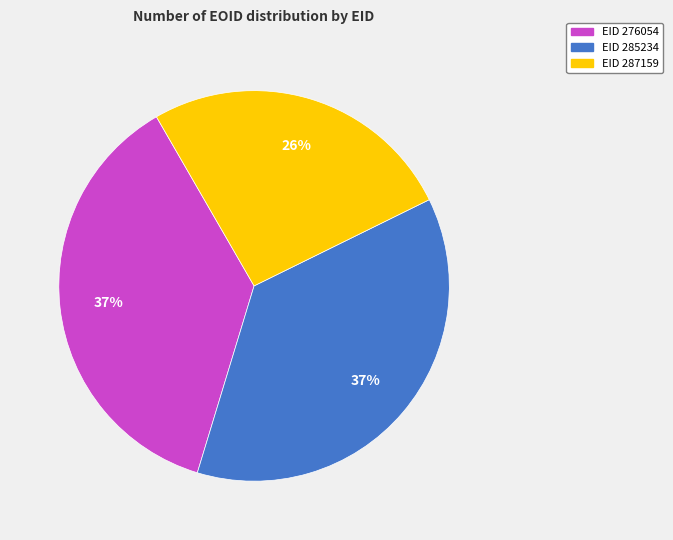

Is the sum of EID 285234 and EID 287159 greater than half?

Yes